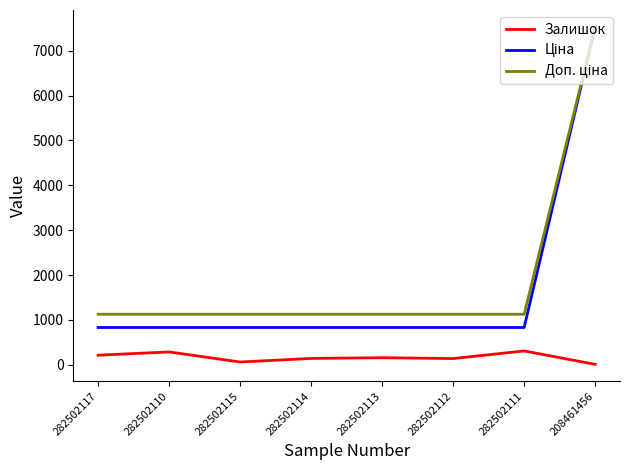

What is the spread (max minus min) of values at 282502111?

818.0